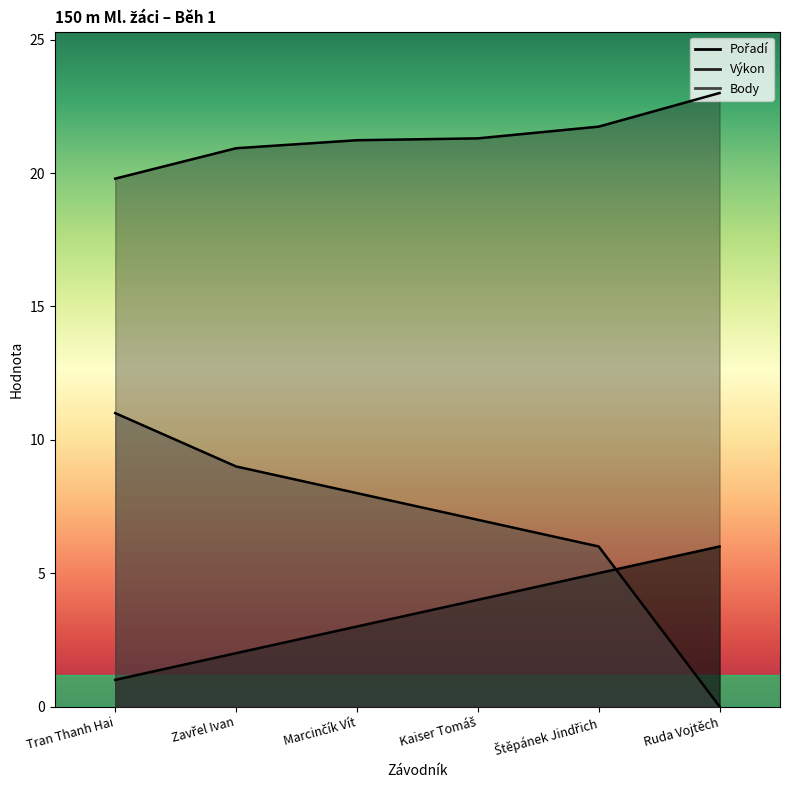

At which category is the sum across all series the highest?

Štěpánek Jindřich